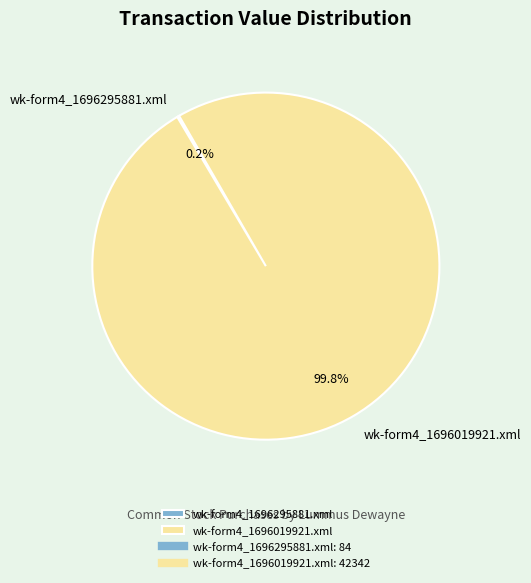

Which category has the biggest portion of the pie?

wk-form4_1696019921.xml